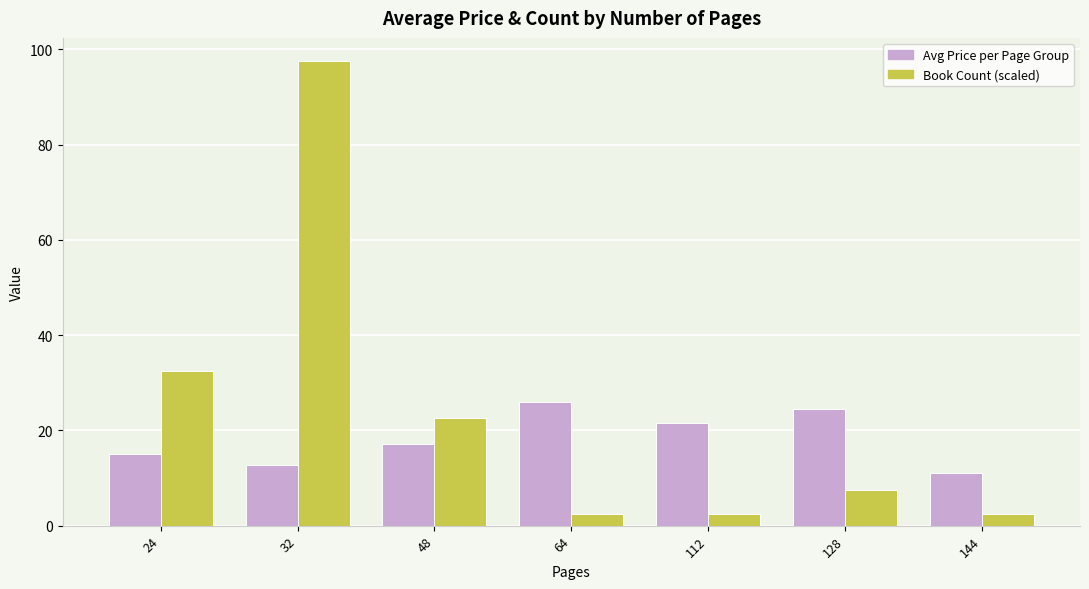

What is the approximate value of Book Count (scaled) at 128?

7.5